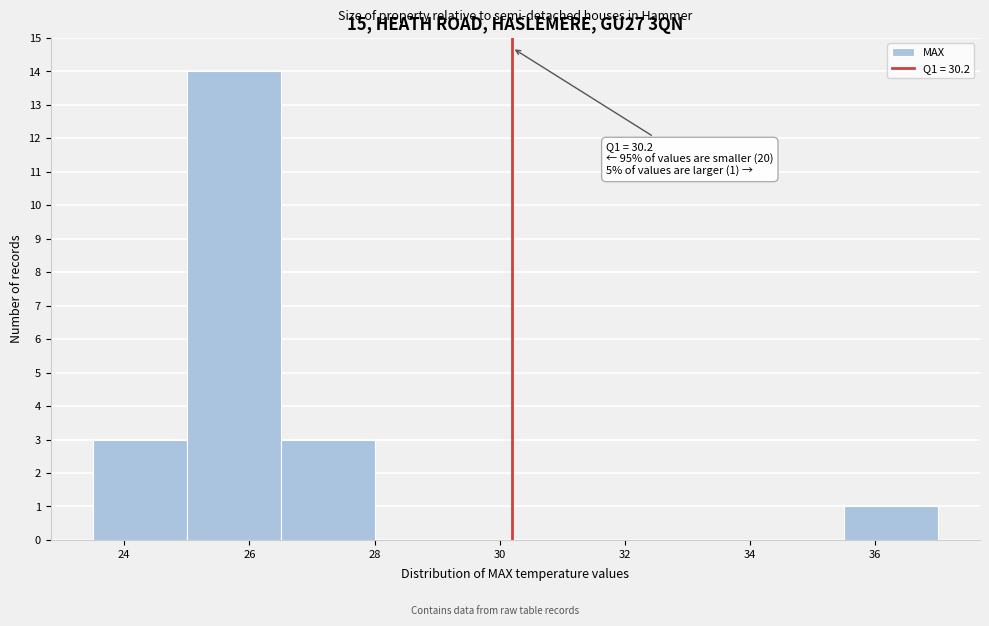

Over which range of the x-axis is the bar tallest?

25.0 to 26.5